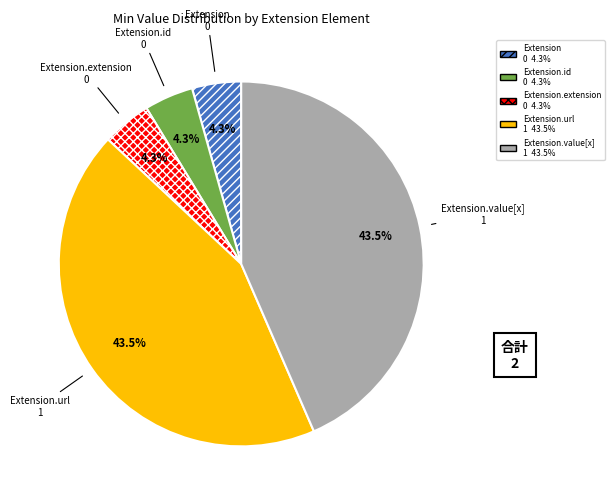

Between Extension.id and Extension.value[x], which is larger?

Extension.value[x]